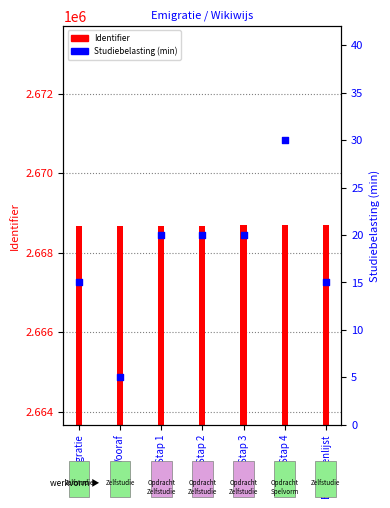

What is the total value across all series at Begrippenlijst?

2668706